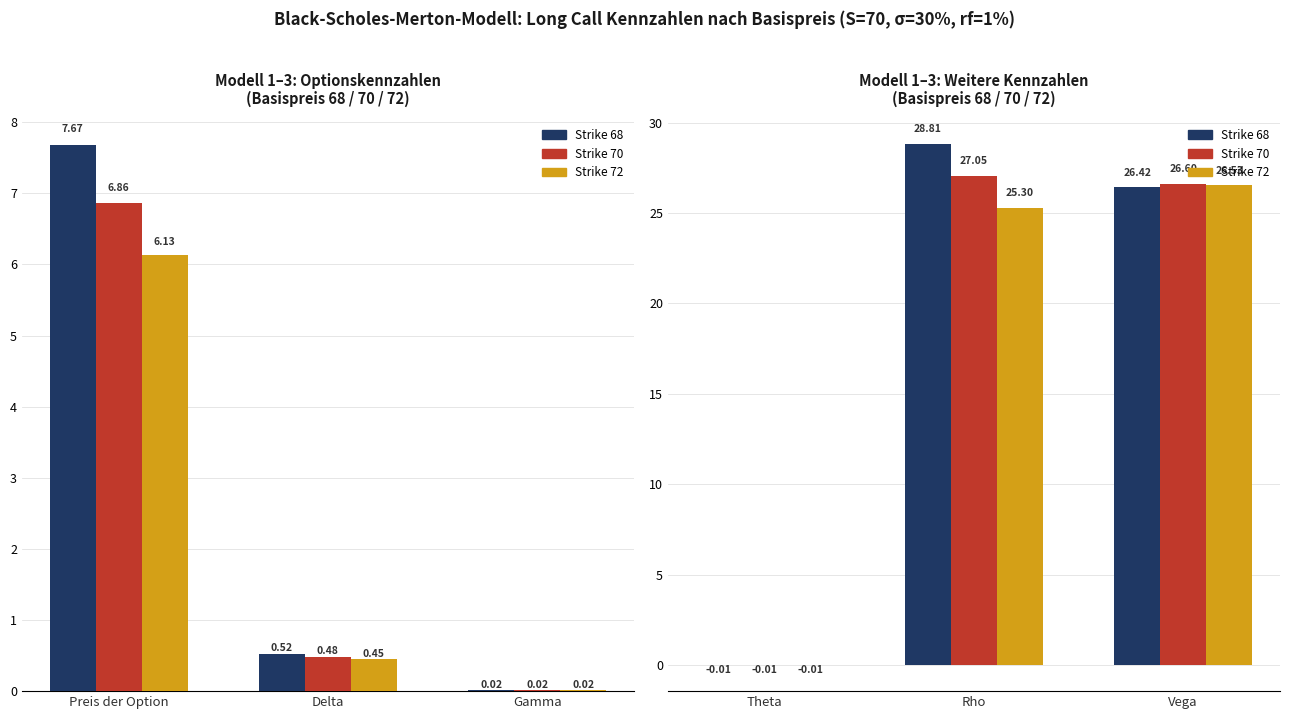

At how many categories does at least one series exceed 24?

2